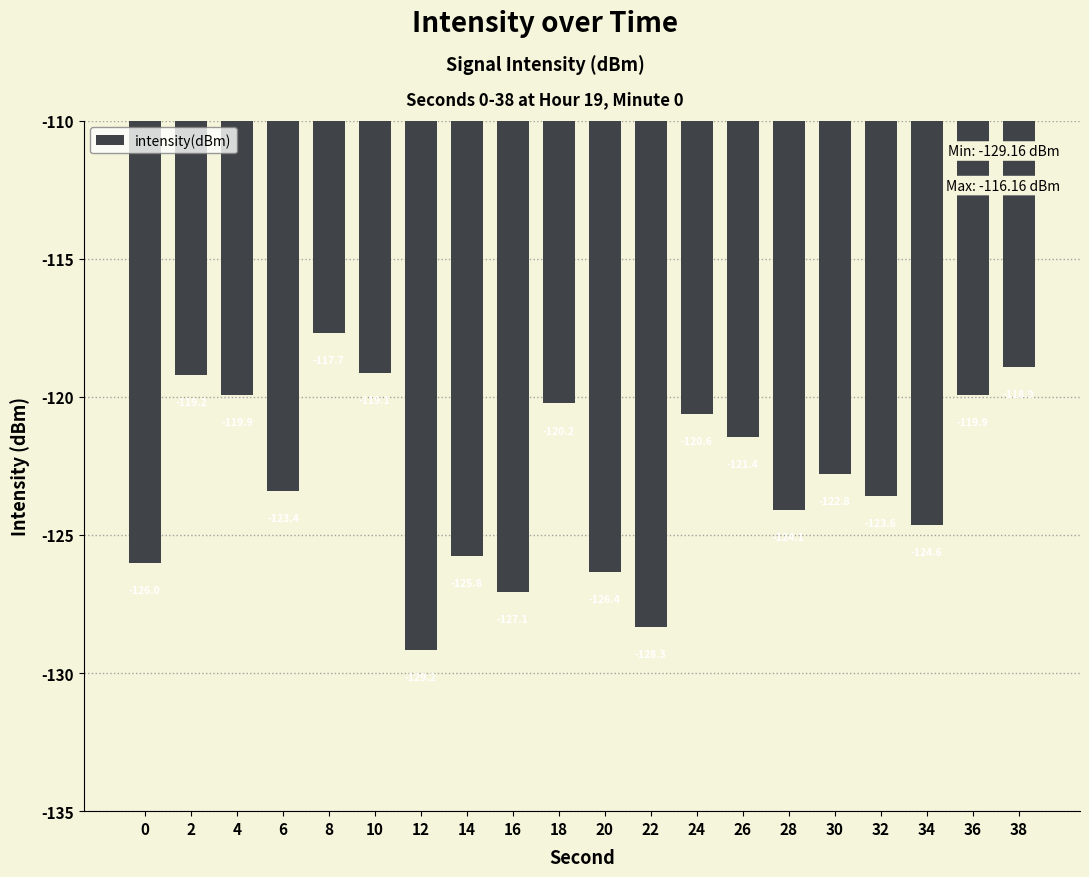

Does the chart contain stacked bars?

No